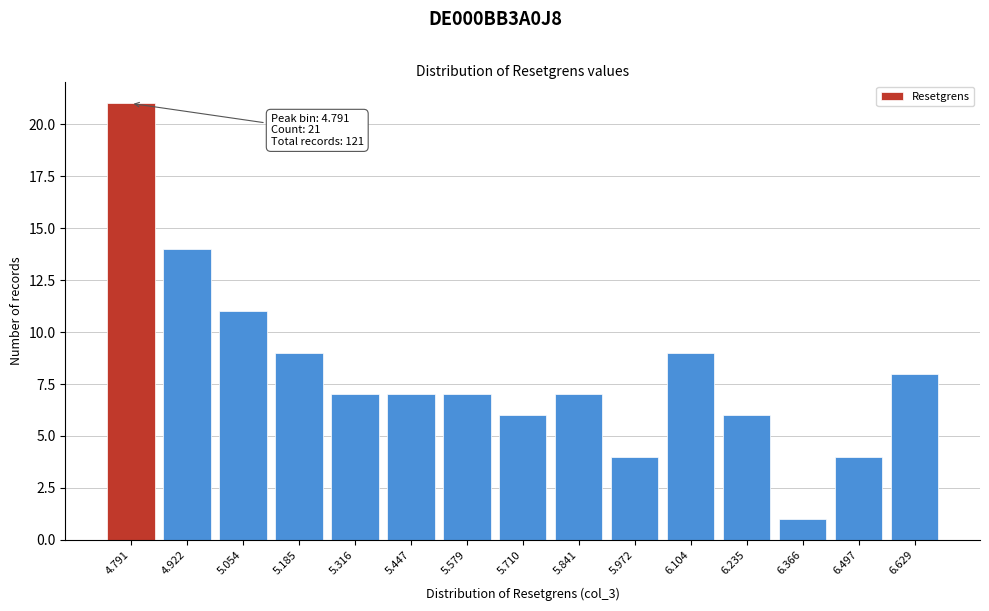

Reading left to right, transcribe all the data shown in this chart.

4.791=21	4.922=14	5.054=11	5.185=9	5.316=7	5.447=7	5.579=7	5.710=6	5.841=7	5.972=4	6.104=9	6.235=6	6.366=1	6.497=4	6.629=8